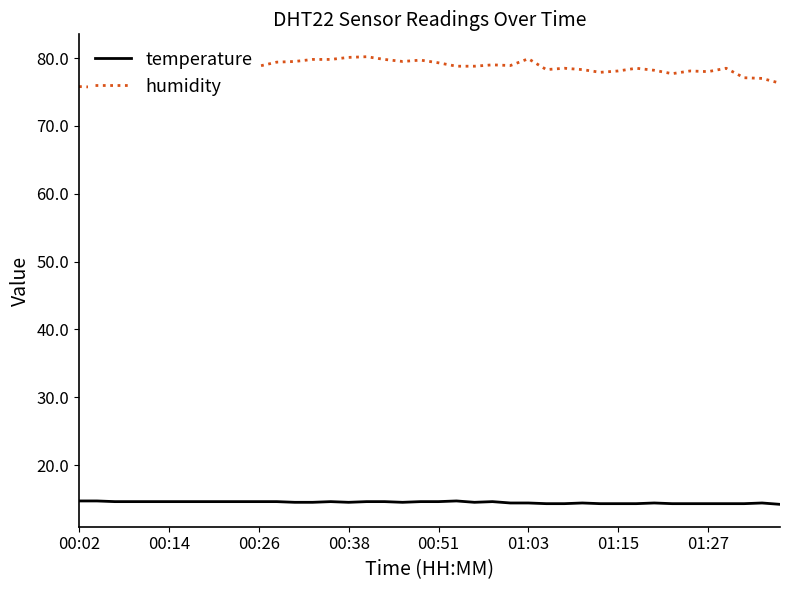

What is the sum of all humidity values?

3127.2